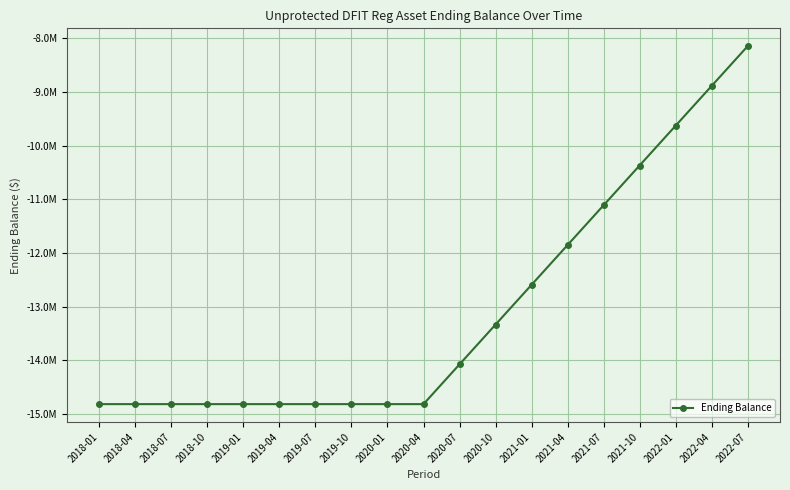

True or false: there are more than 2 points higher than both neighbors.

False